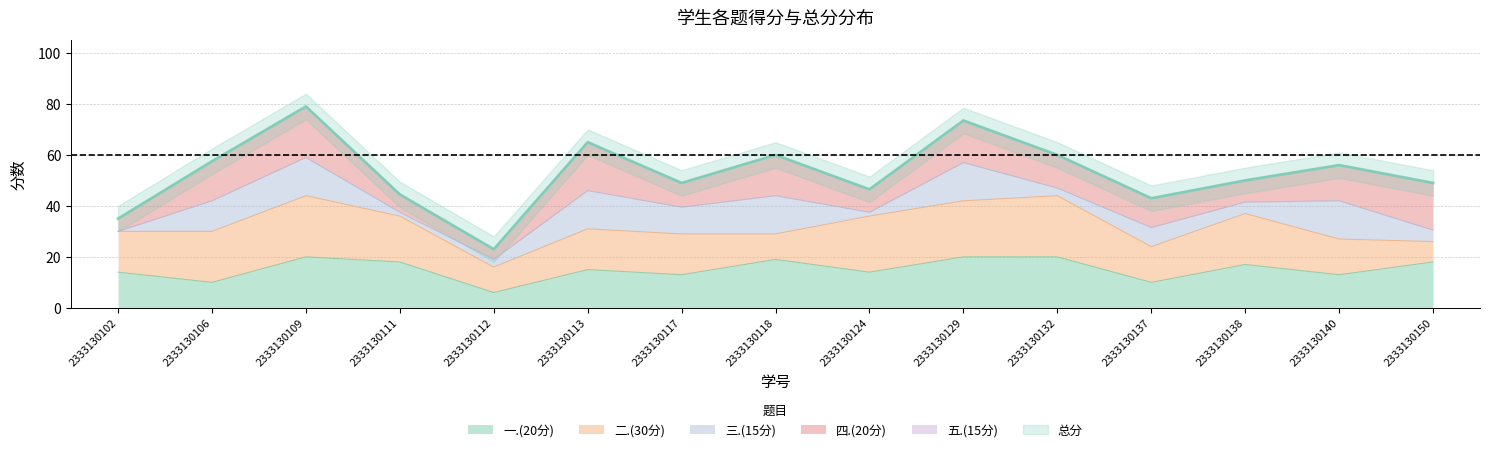

True or false: 一.(20分) has a value of 18 at 2333130150.

True